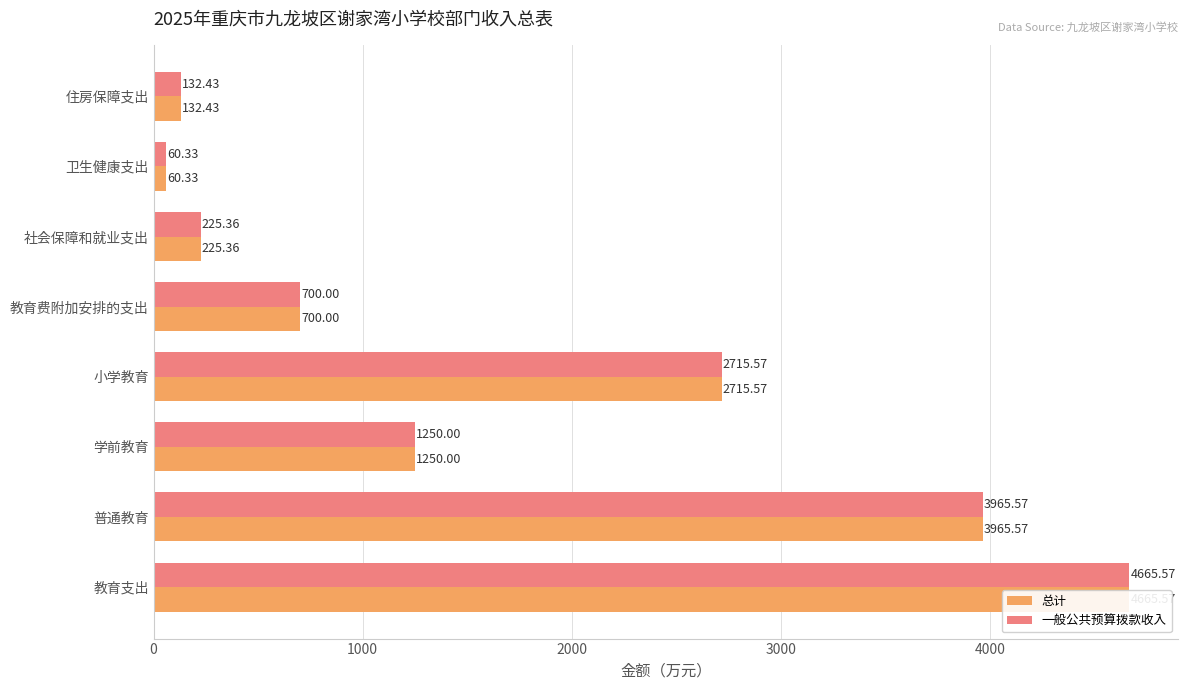

Between 普通教育 and 卫生健康支出, which is larger?

普通教育